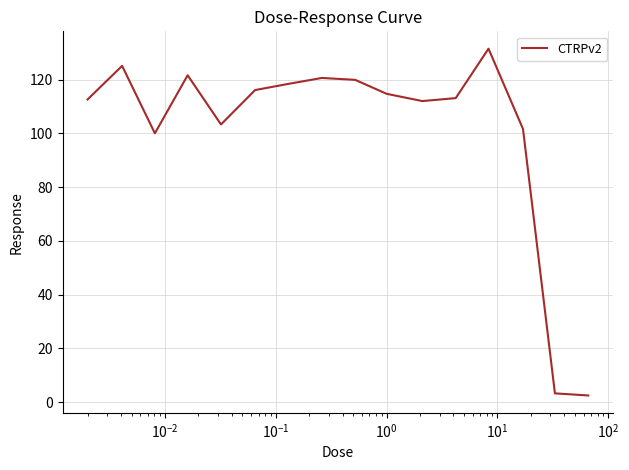

What is the greatest value displayed?

131.5